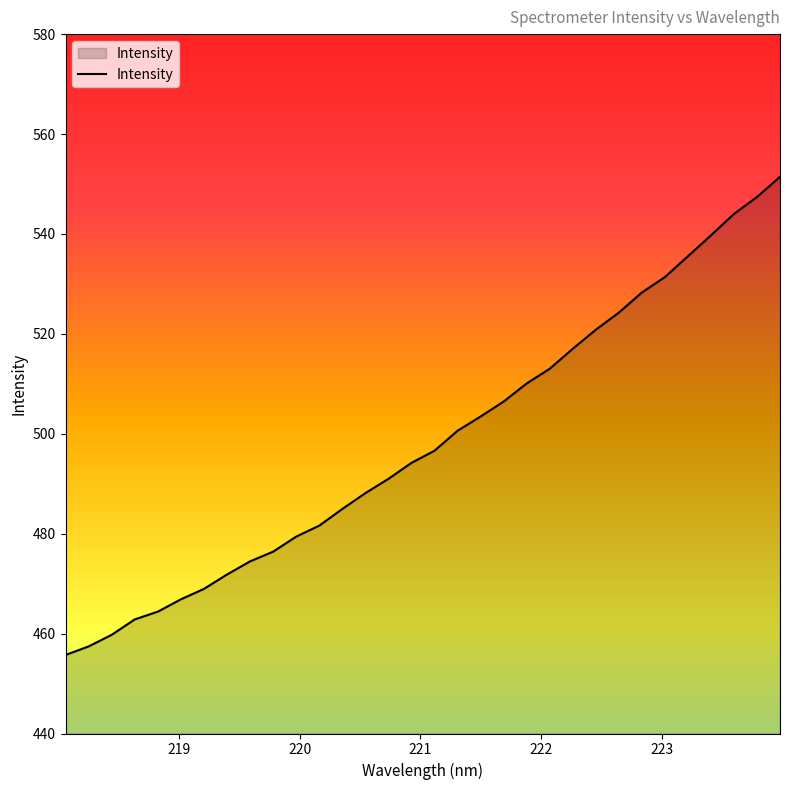

What is the difference between the maximum and minimum values?

95.7